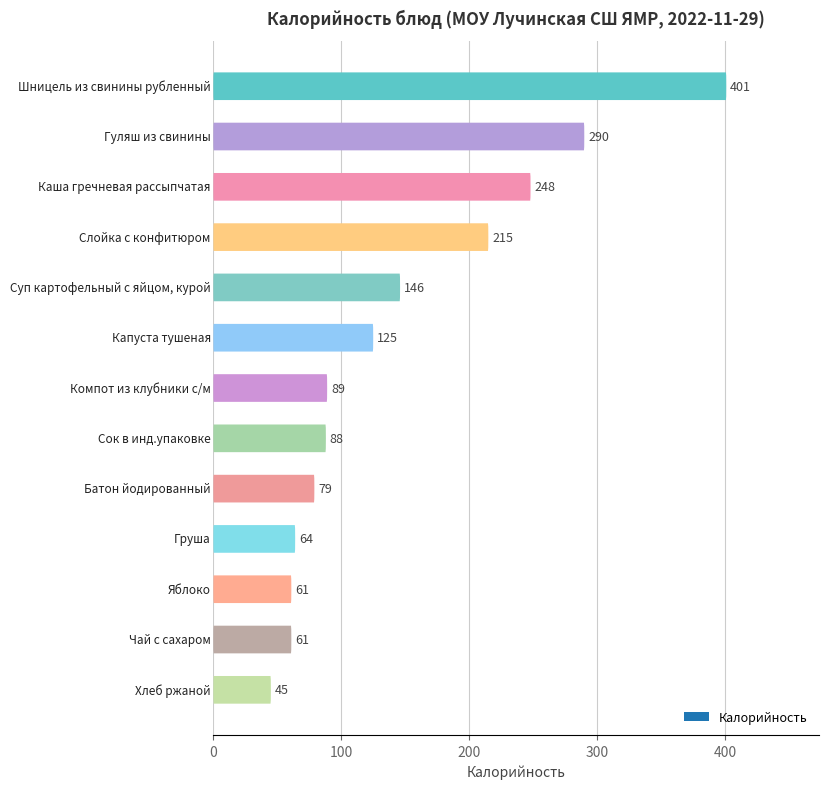

Which has a higher value, Чай с сахаром or Батон йодированный?

Батон йодированный